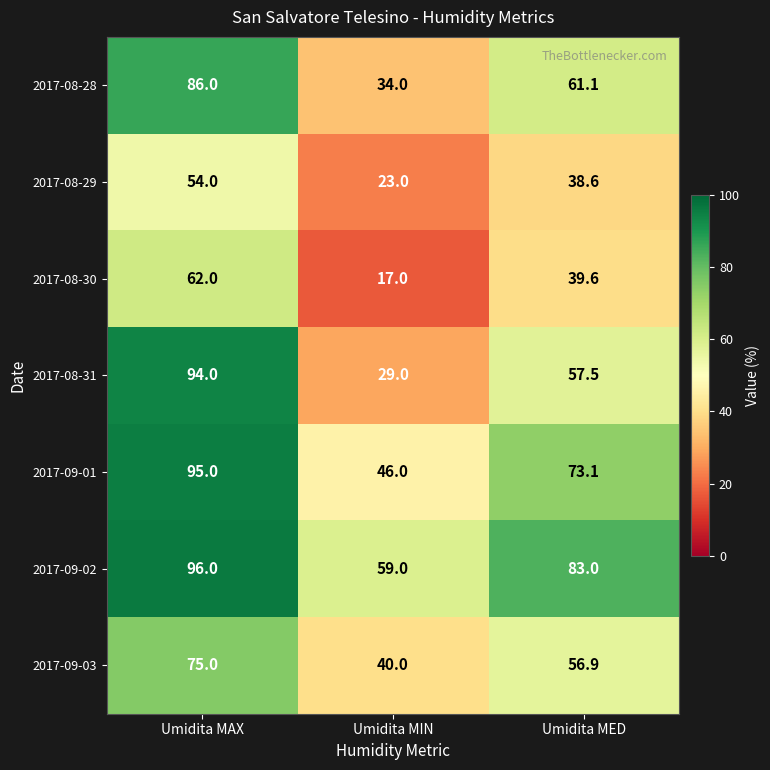

Where does the 2017-08-30 series first go above 39?

Umidita MAX